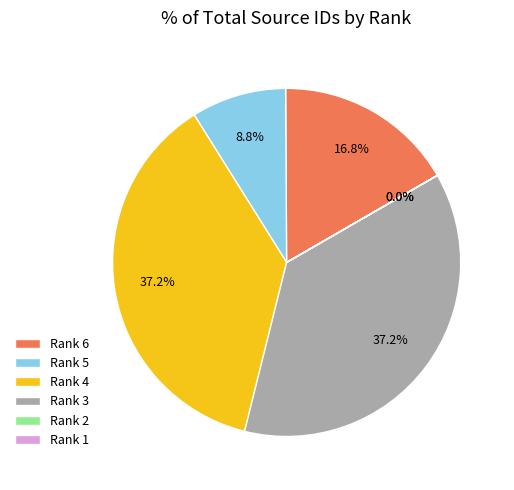

To the nearest percent, what is the average slice percentage?

17%